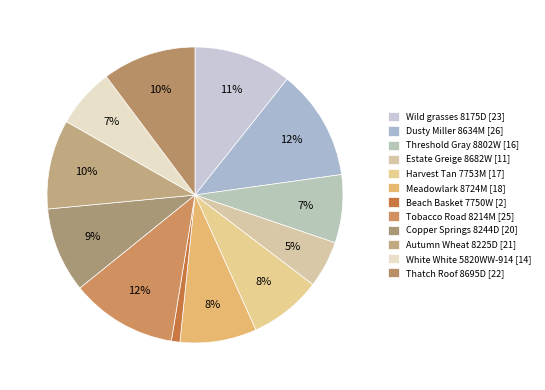

Is it true that Autumn Wheat 8225D is 2% of the pie?

False